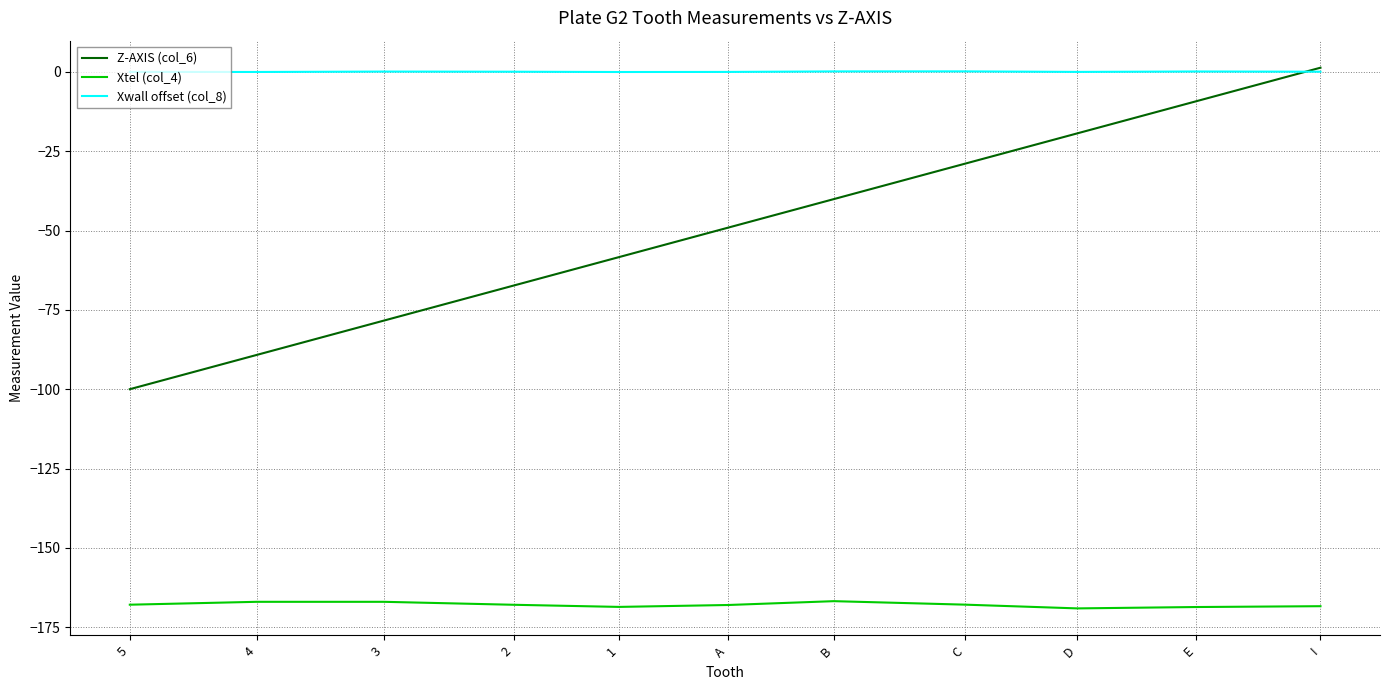

What is the difference between the maximum and minimum values in the Xtel (col_4) series?

2.3